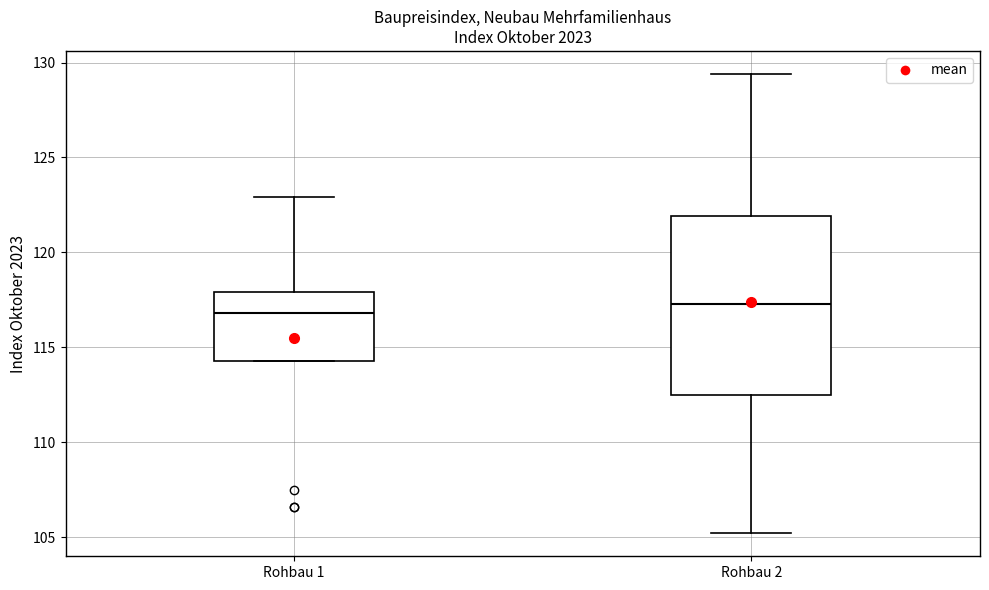

Which box's median line is the lowest?

Rohbau 1